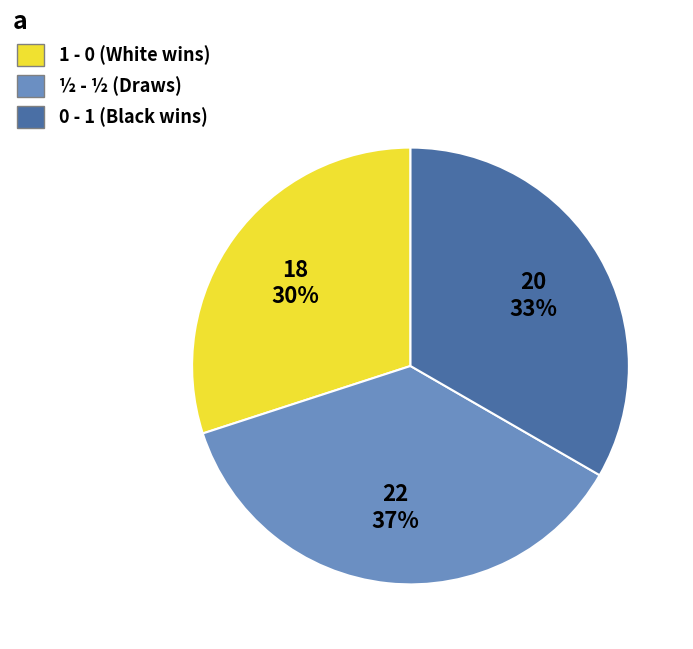

To the nearest percent, what is the combined percentage of ½ - ½ and 1 - 0?

67%